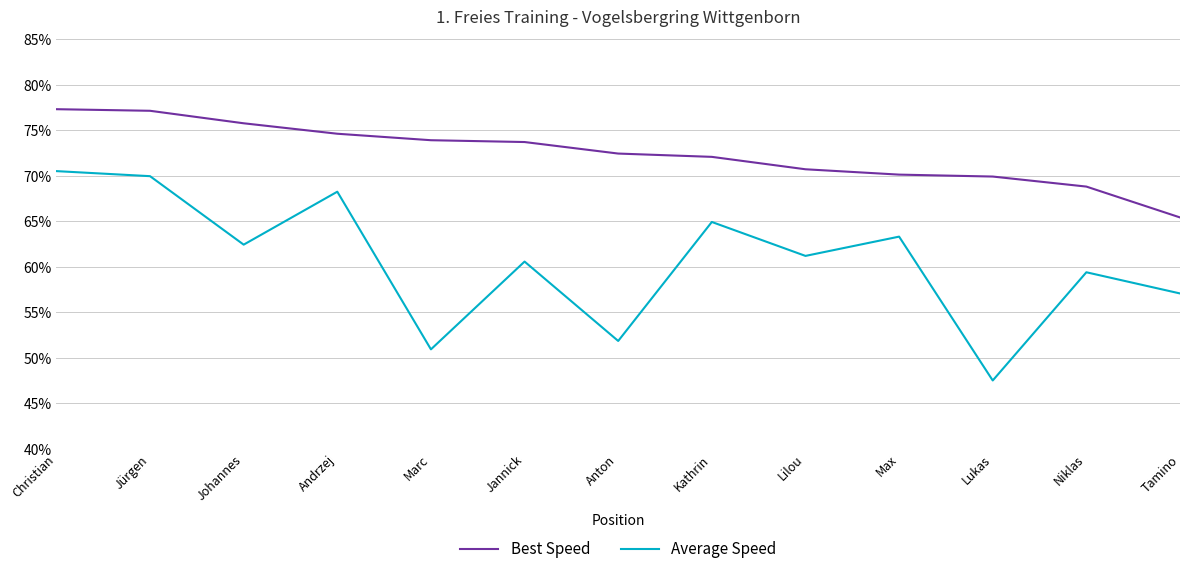

True or false: Average Speed has more than 2 points higher than both neighbors.

True